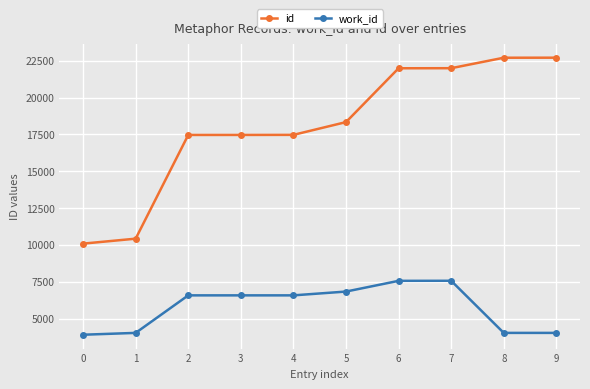

Between 3 and 6, which series saw the biggest shift?

id